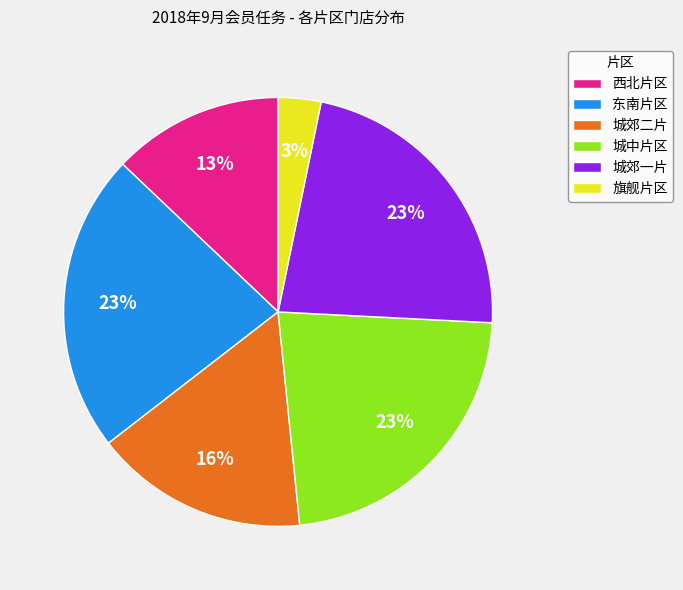

How many slices are in this pie chart?

6